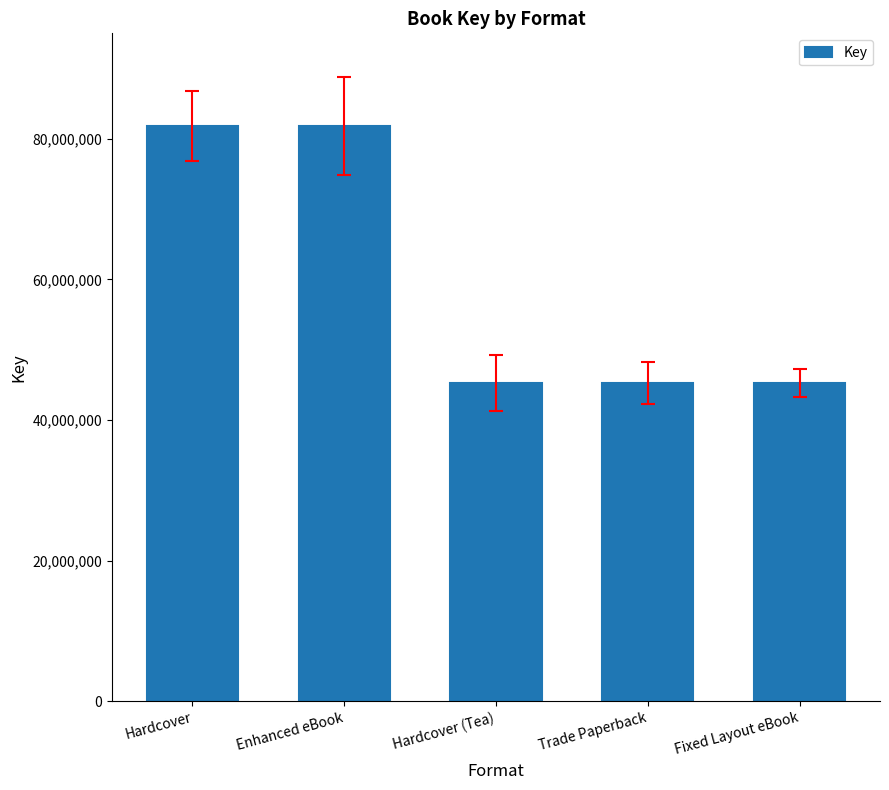

What is the difference between the maximum and minimum values?

36593435